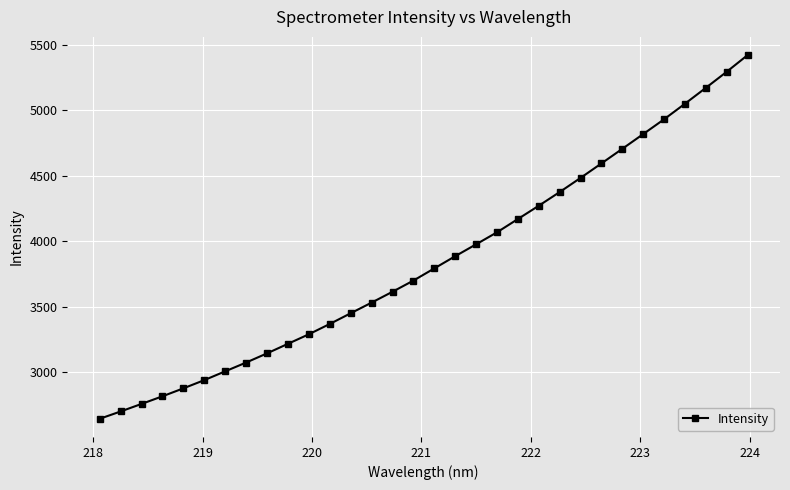

What is the maximum value shown in the chart?

5421.3